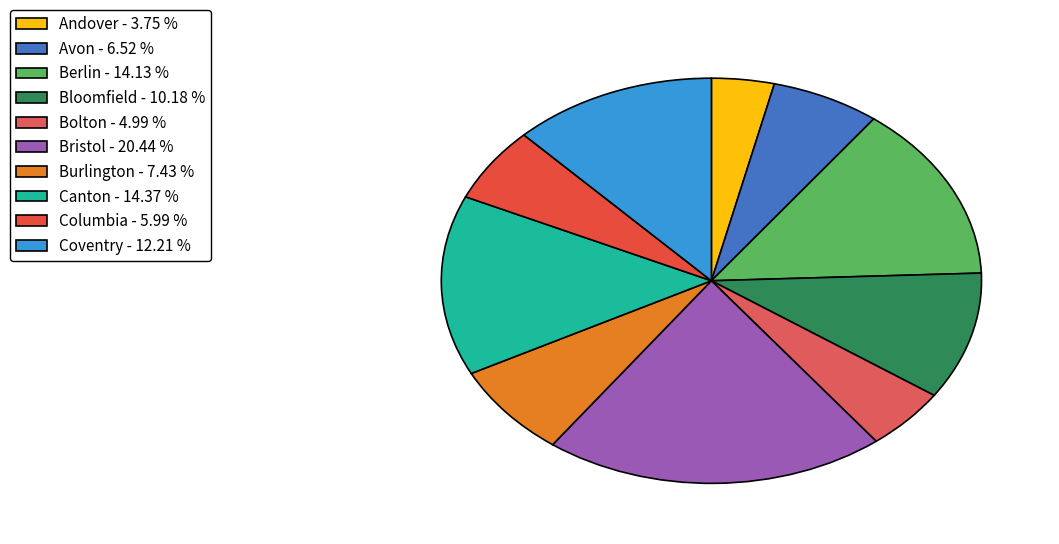

How many slices are in this pie chart?

10